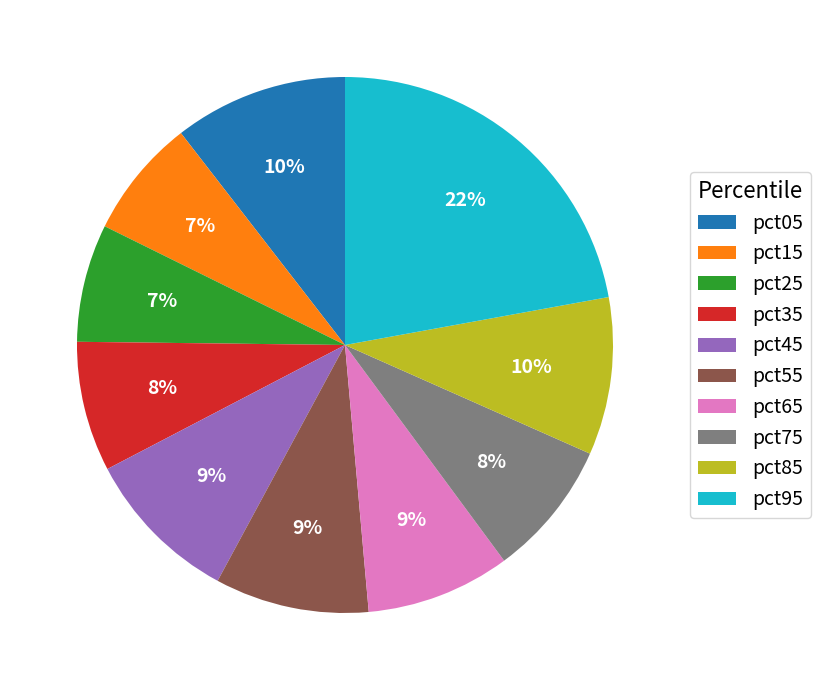

Which slice is the largest?

pct95